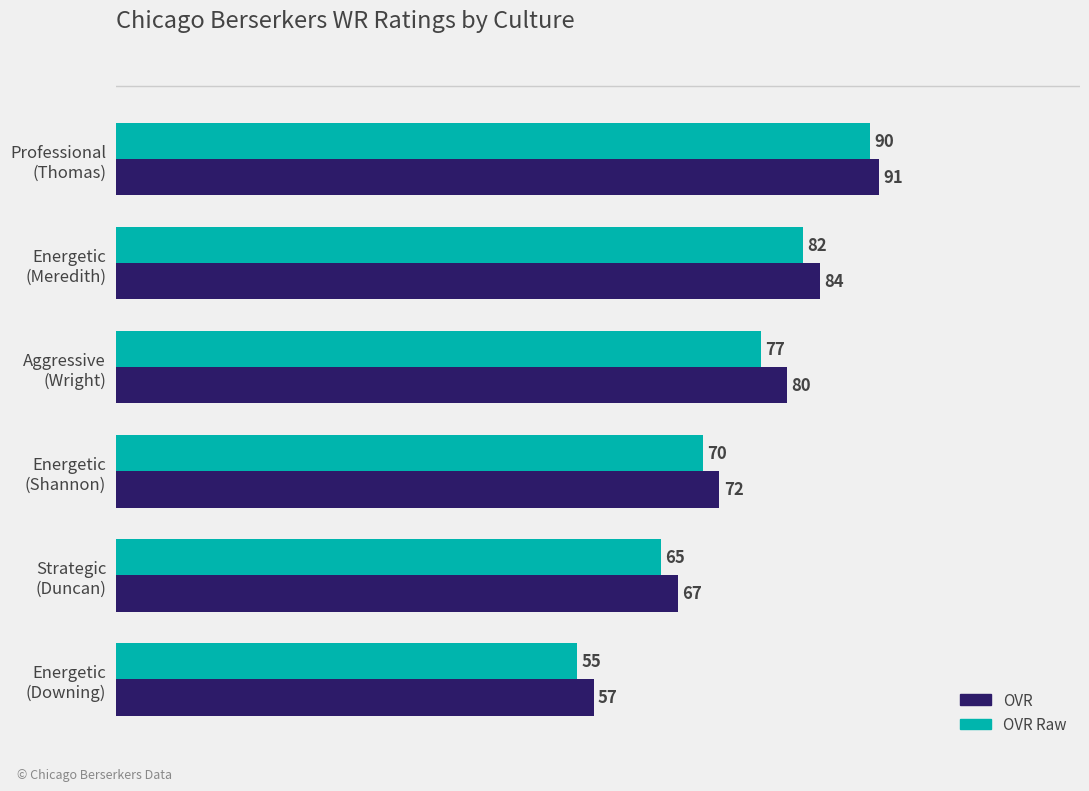

Which series has the widest spread of values?

OVR Raw